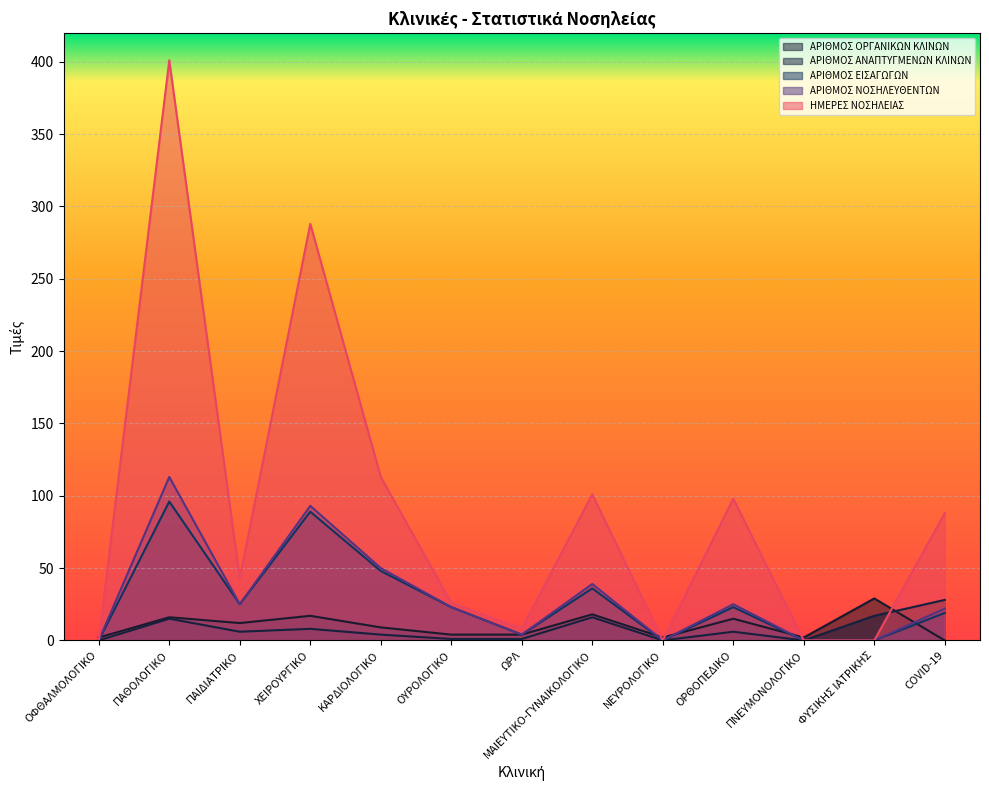

At which category does ΗΜΕΡΕΣ ΝΟΣΗΛΕΙΑΣ reach its first local valley?

ΠΑΙΔΙΑΤΡΙΚΟ